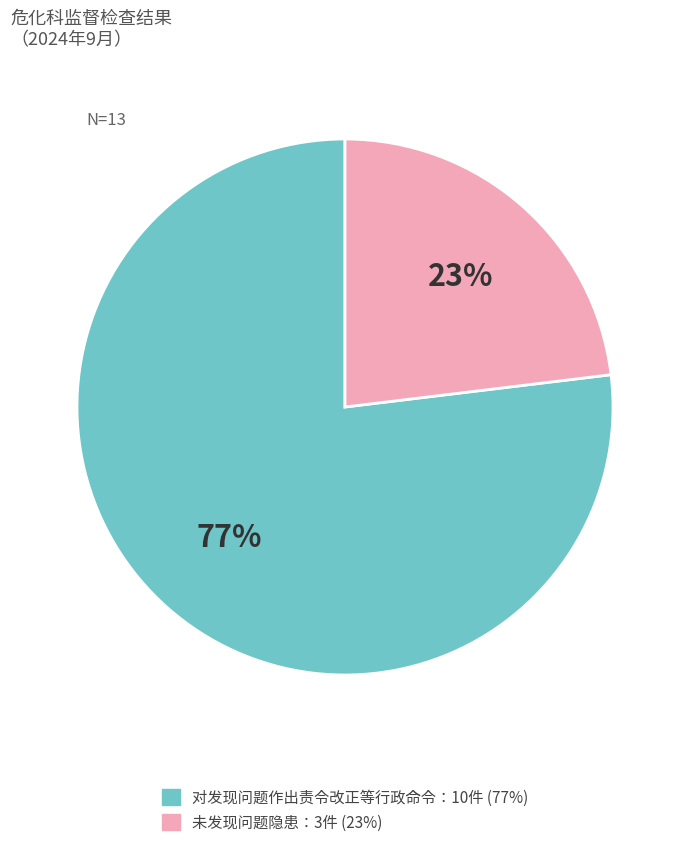

To the nearest percent, what is the average slice percentage?

50%